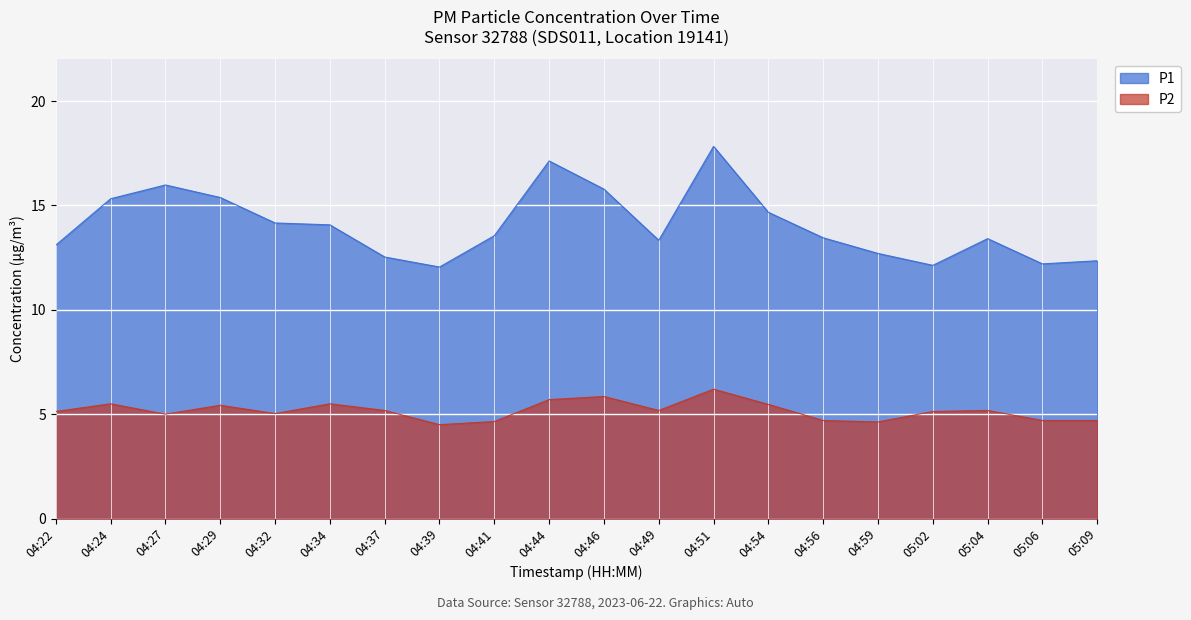

Which series changed the most between 04:27 and 04:56?

P1